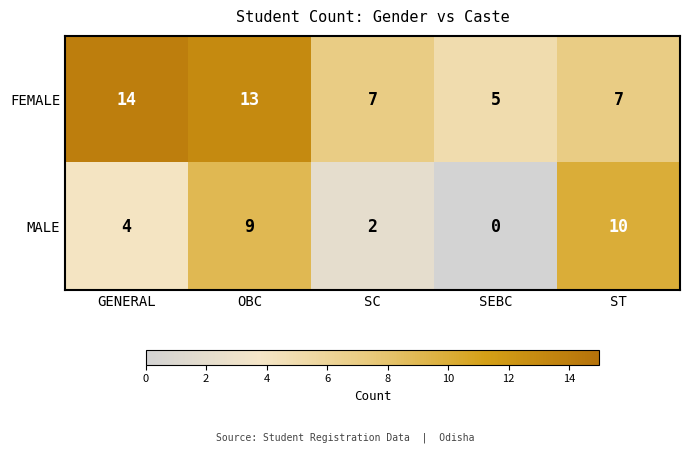

What is the sum of all MALE values?

25